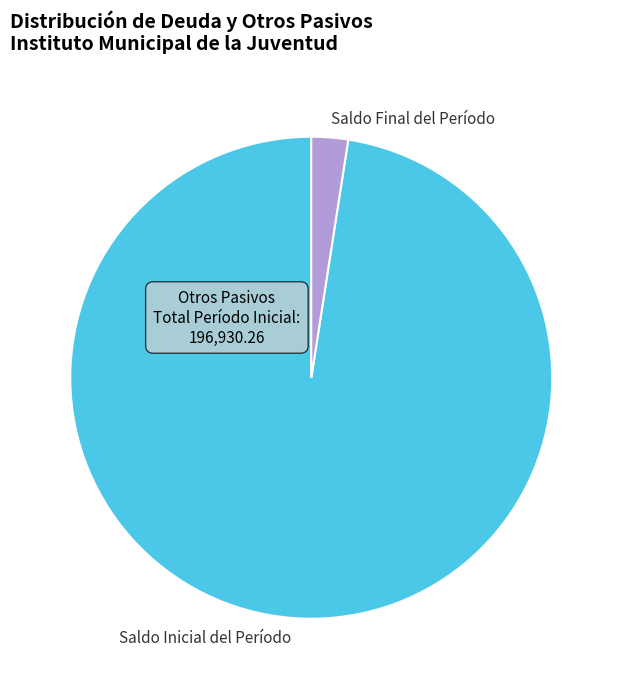

True or false: Saldo Inicial del Período accounts for 87% of the total.

False